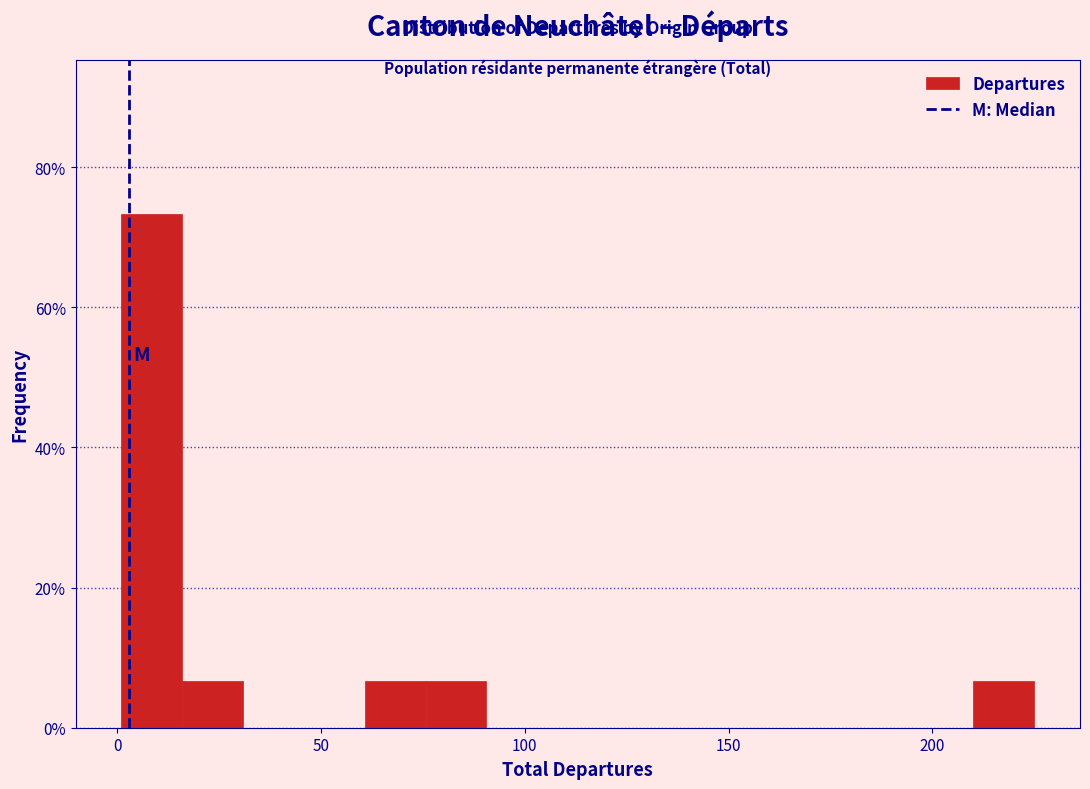

Around what value on the x-axis is the tallest bar? Give the approximate position of its centre, as read against the axis.

10